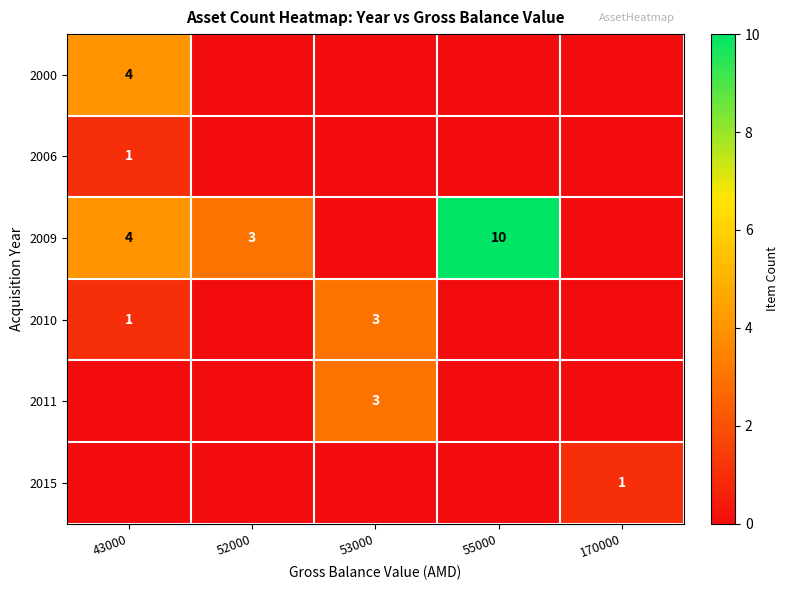

Is it true that 2010 equals 0 at 43000?

False